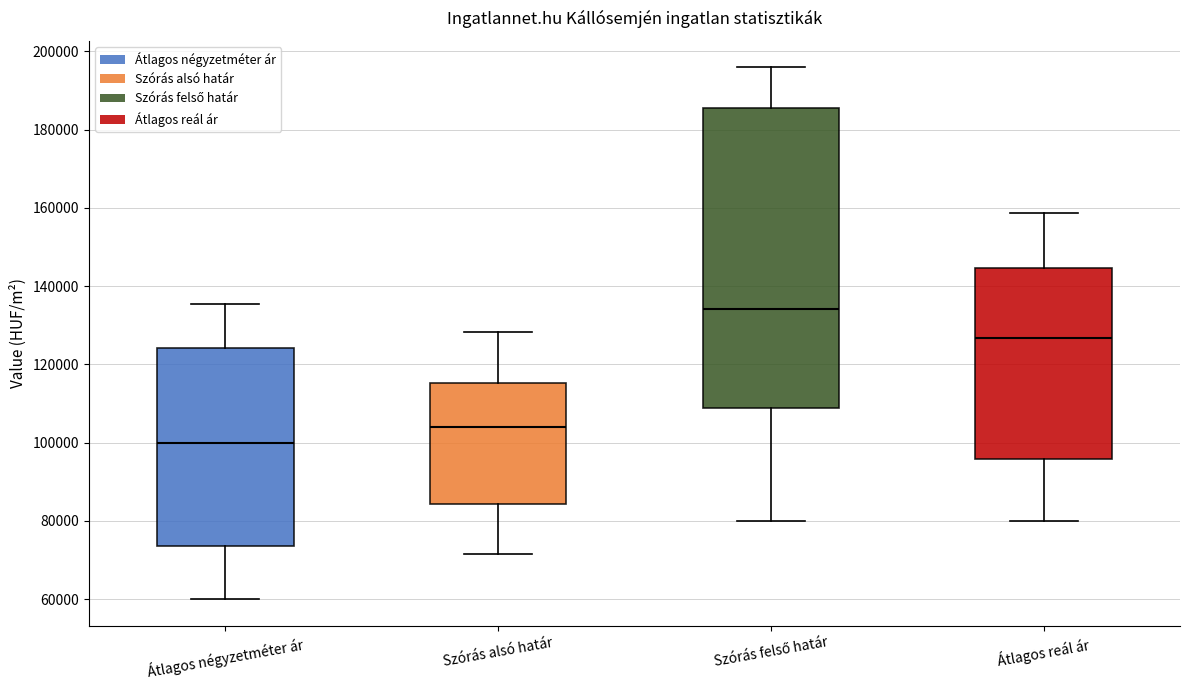

Which box is the tallest, from its lower edge to its upper edge?

Szórás felső határ